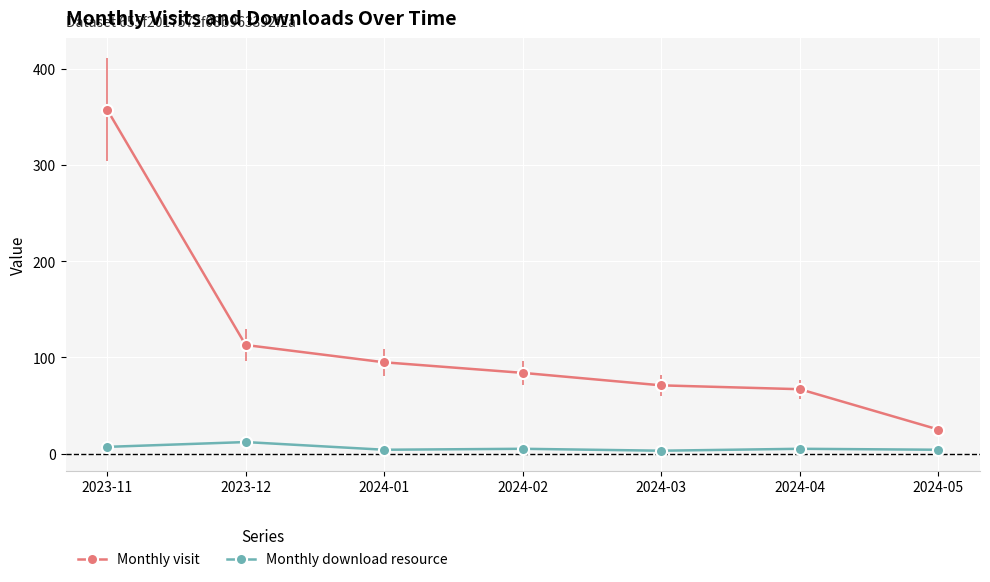

Which category has the highest value in the Monthly visit series?

2023-11